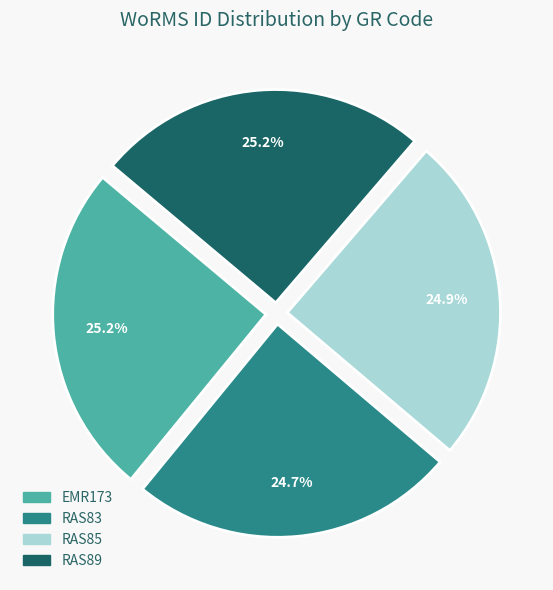

What percentage is NOT represented by EMR173?

74.8%